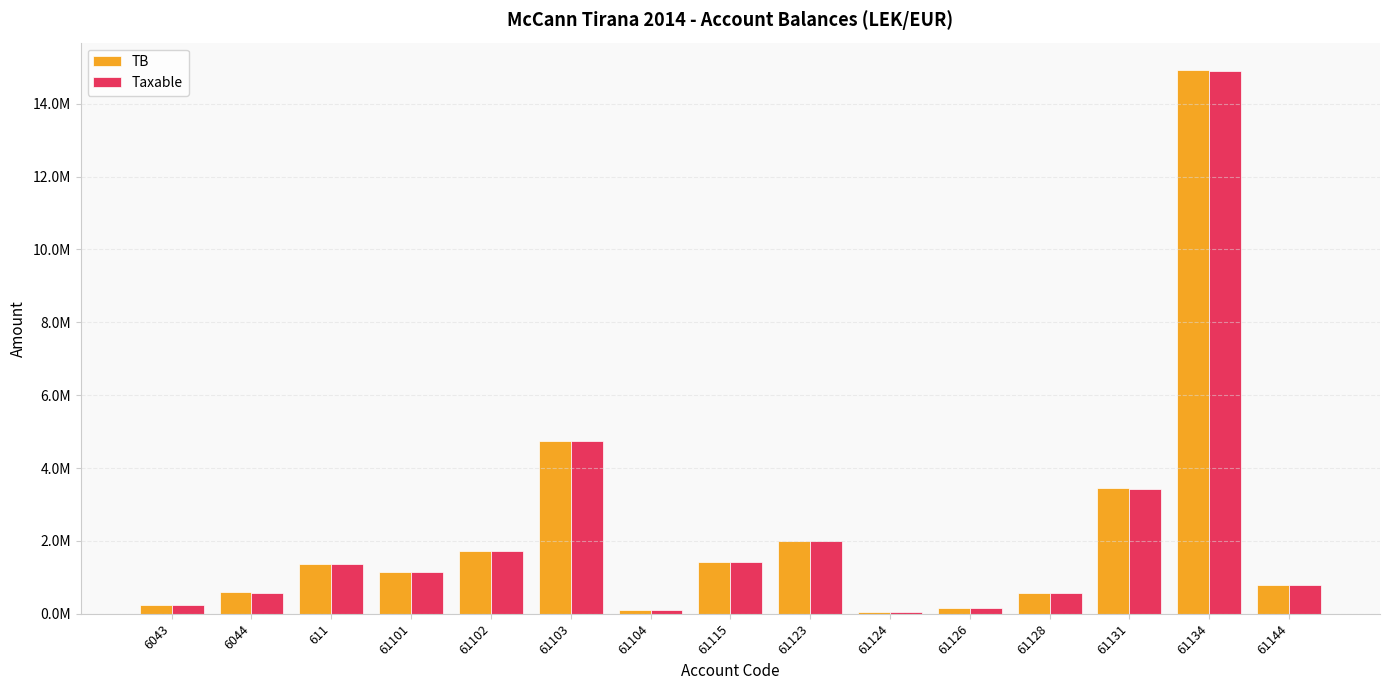

What is the highest value of the Taxable series?

14887859.8